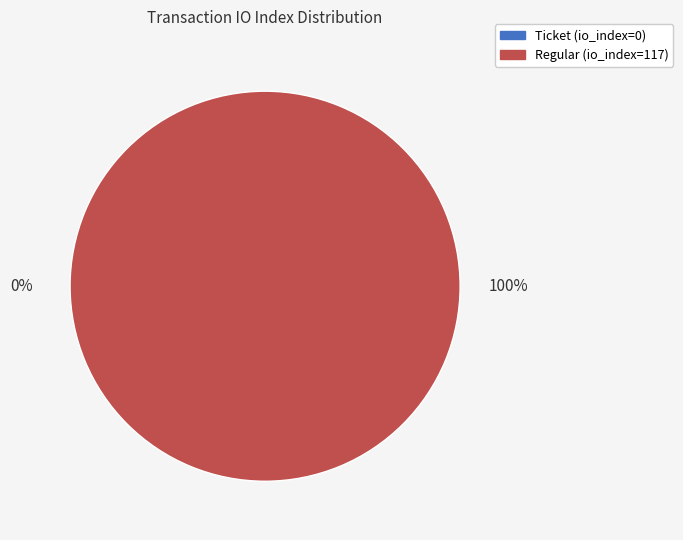

Count the number of slices in the pie.

2